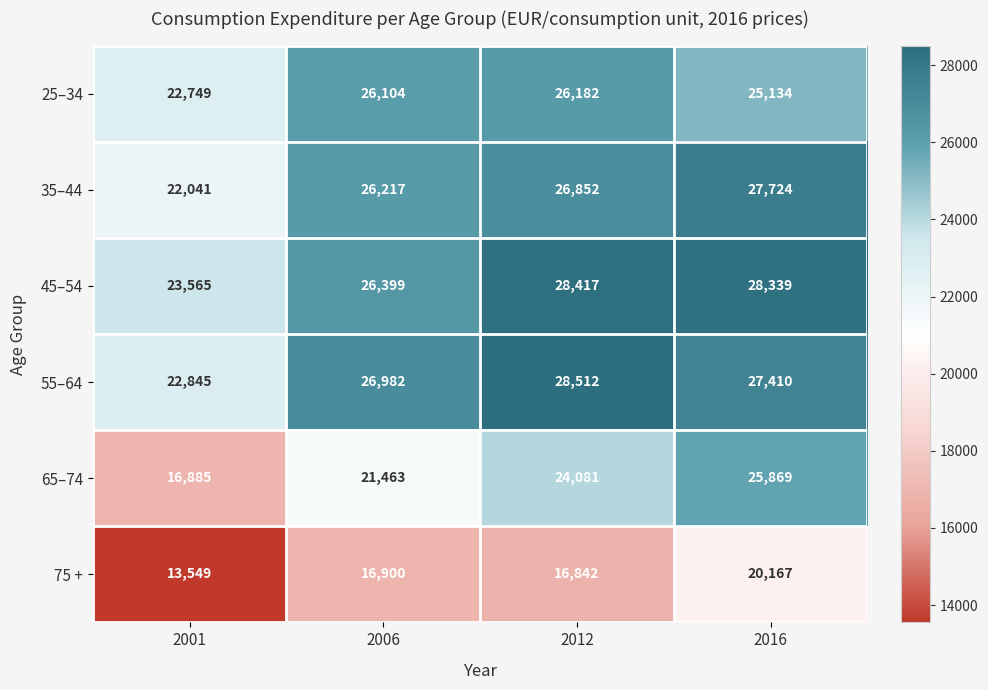

Reading left to right, list all the values displayed in this chart.

25–34: 22749	26104	26182	25134
35–44: 22041	26217	26852	27724
45–54: 23565	26399	28417	28339
55–64: 22845	26982	28512	27410
65–74: 16885	21463	24081	25869
75 +: 13549	16900	16842	20167